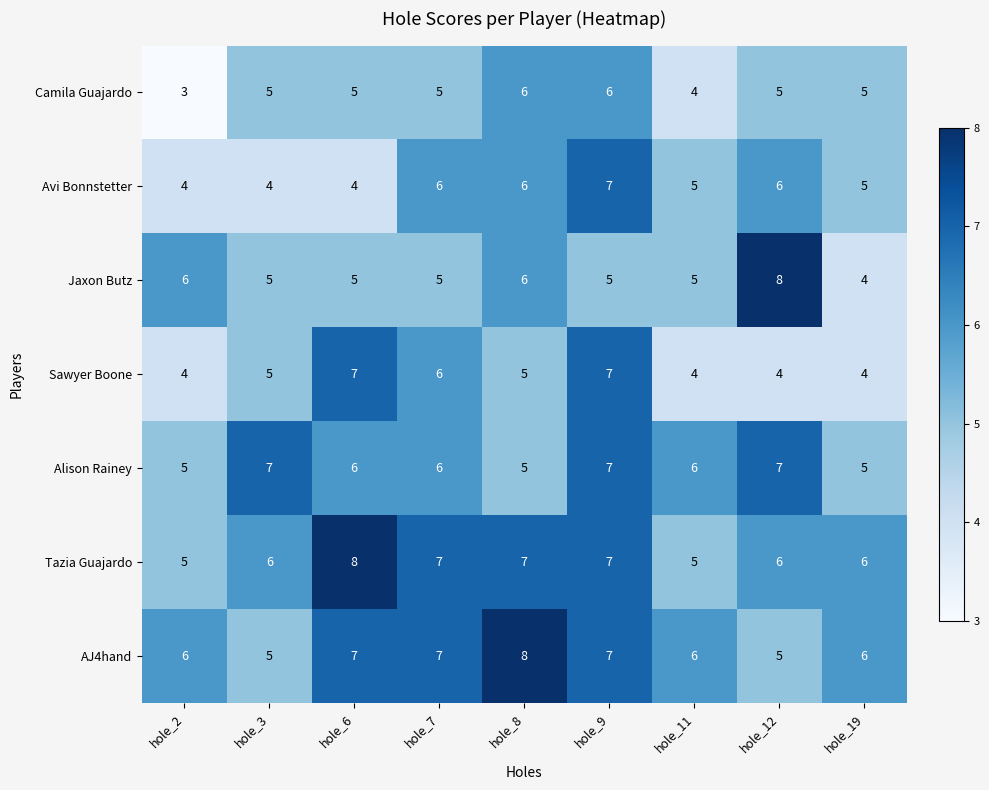

The value of Camila Guajardo at hole_12 is 8. True or false?

False